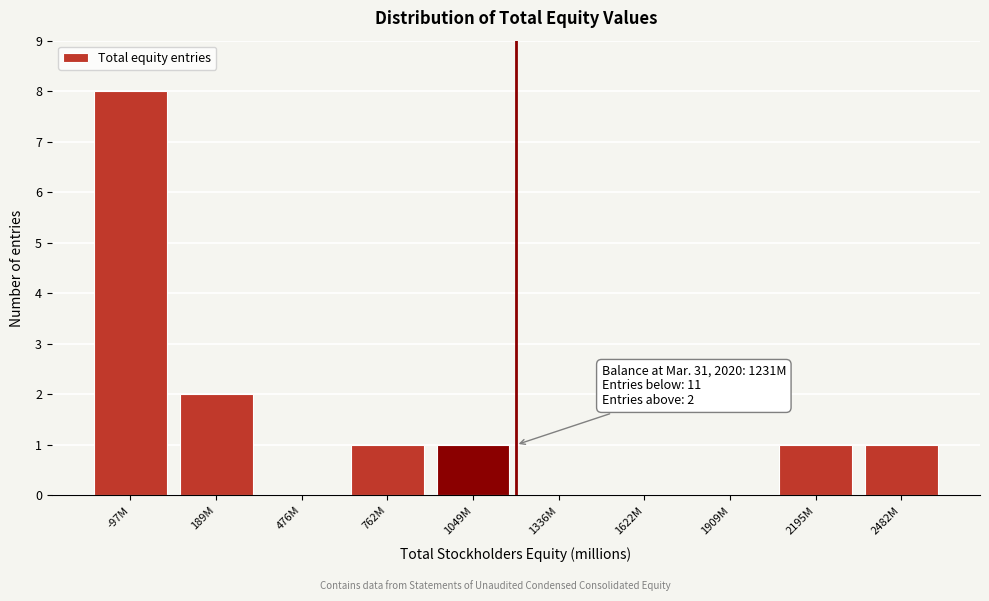

Reading right to left, extract all data points from this chart.

2482M=1	2195M=1	1909M=0	1622M=0	1336M=0	1049M=1	762M=1	476M=0	189M=2	-97M=8